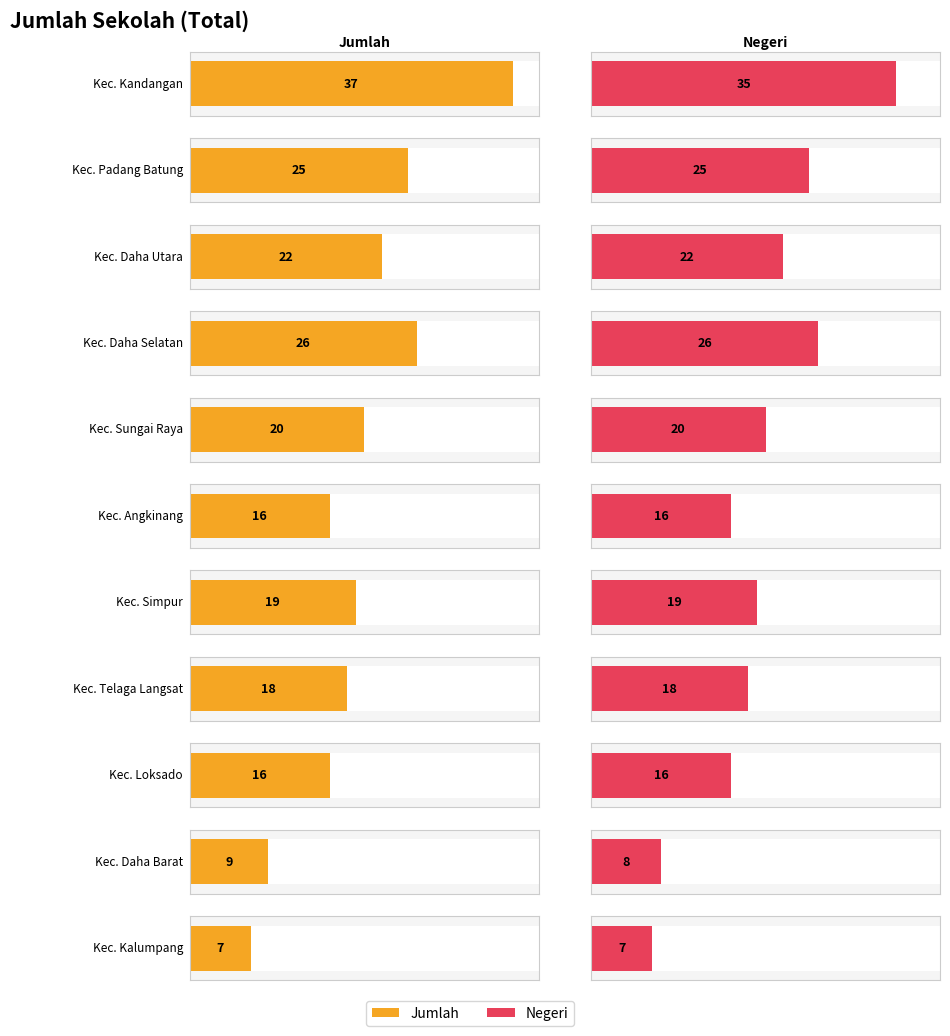

Which series has the largest total across all categories?

Jumlah